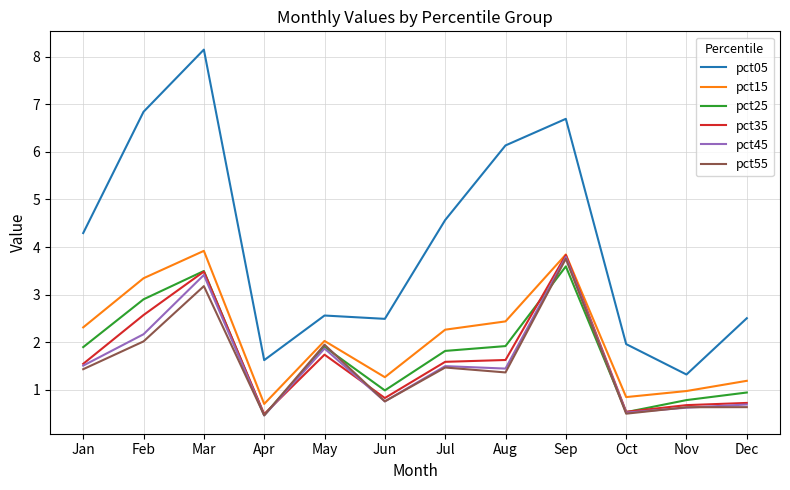

Is the value of pct55 at Sep greater than the value of pct35 at Mar?

Yes